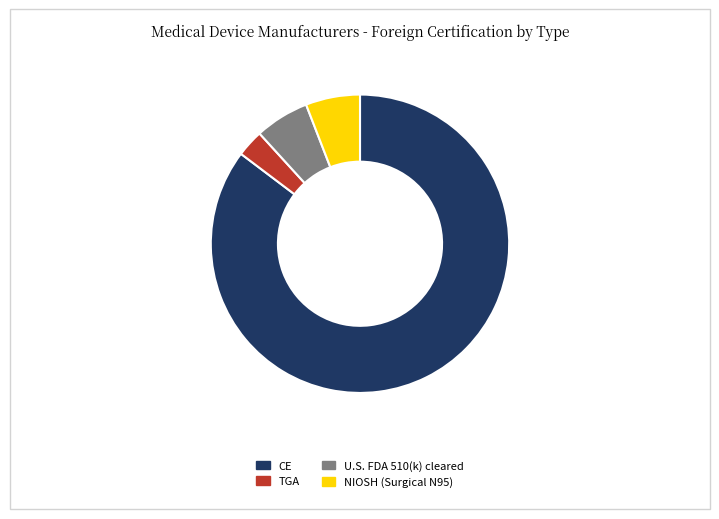

True or false: TGA accounts for 3% of the total.

True